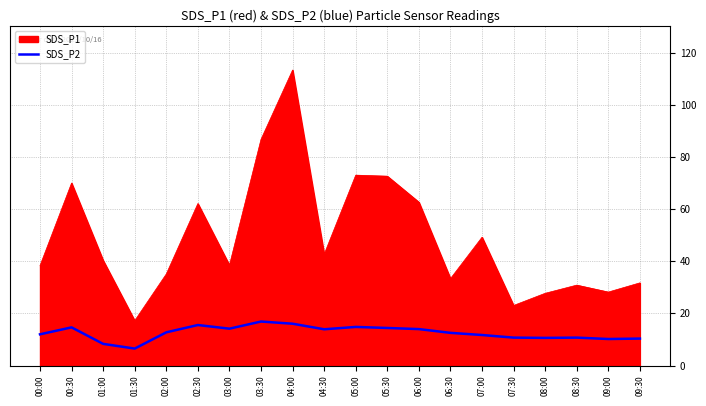

What is the spread (max minus min) of values at 00:30?

55.3